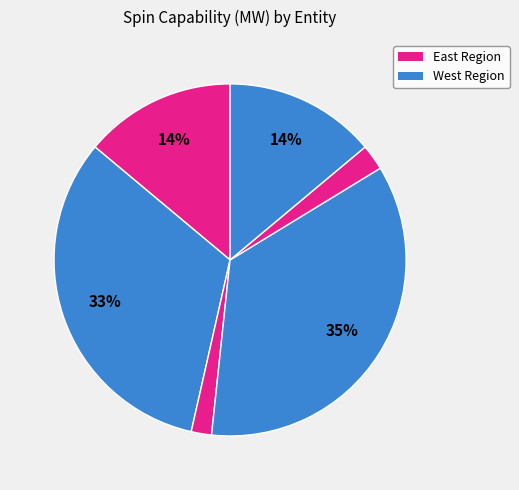

To the nearest percent, what is the difference between the largest and smallest slice percentages?

34%